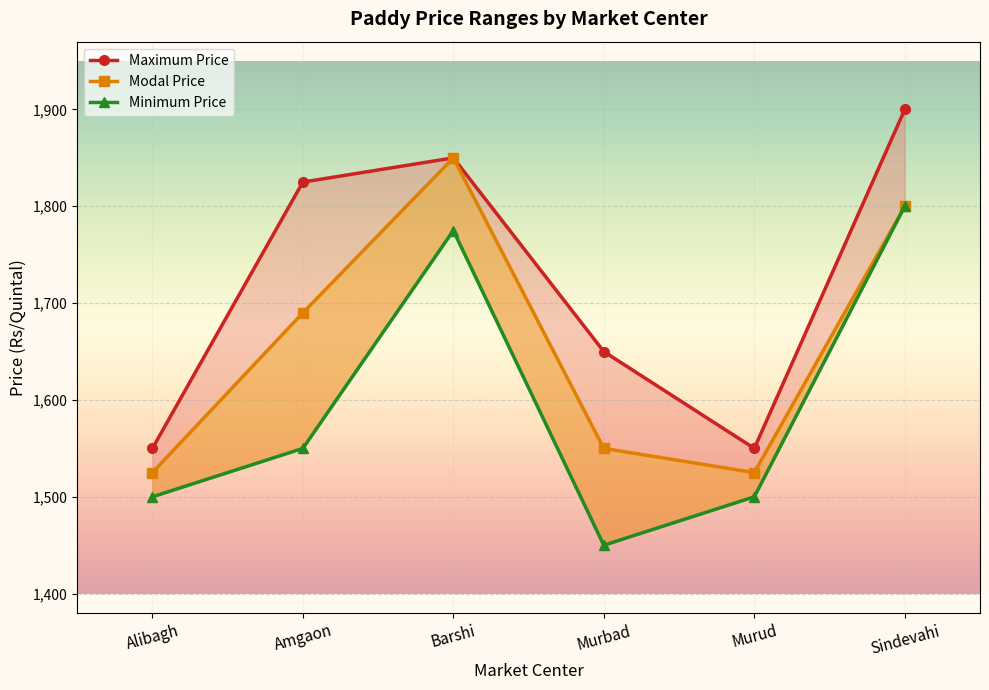

How many values in the Minimum Price series are below 1550?

3